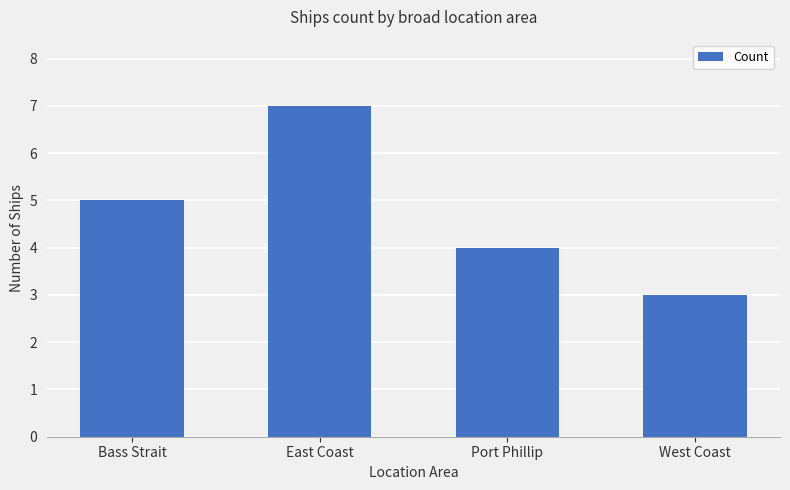

Rank the categories by value from highest to lowest.

East Coast, Bass Strait, Port Phillip, West Coast